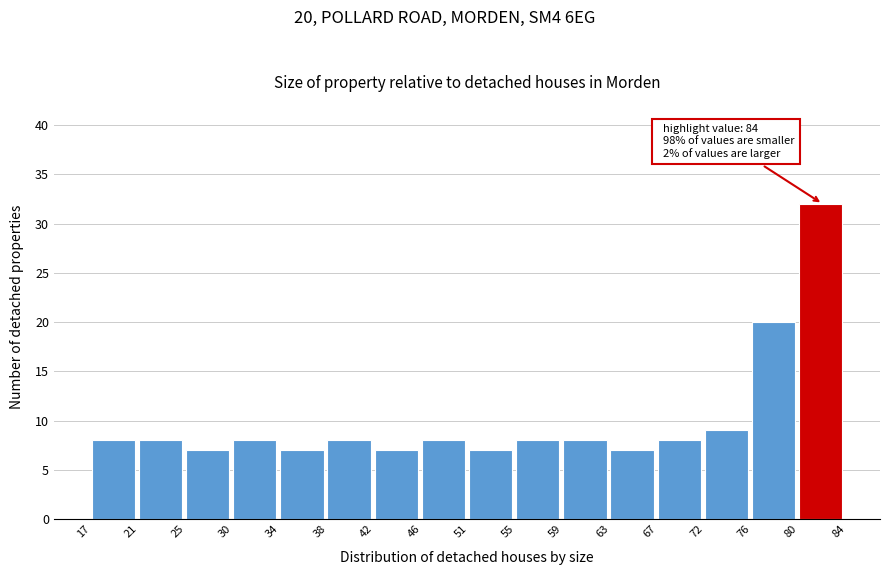

Over which range of the x-axis is the bar tallest?

80 to 84